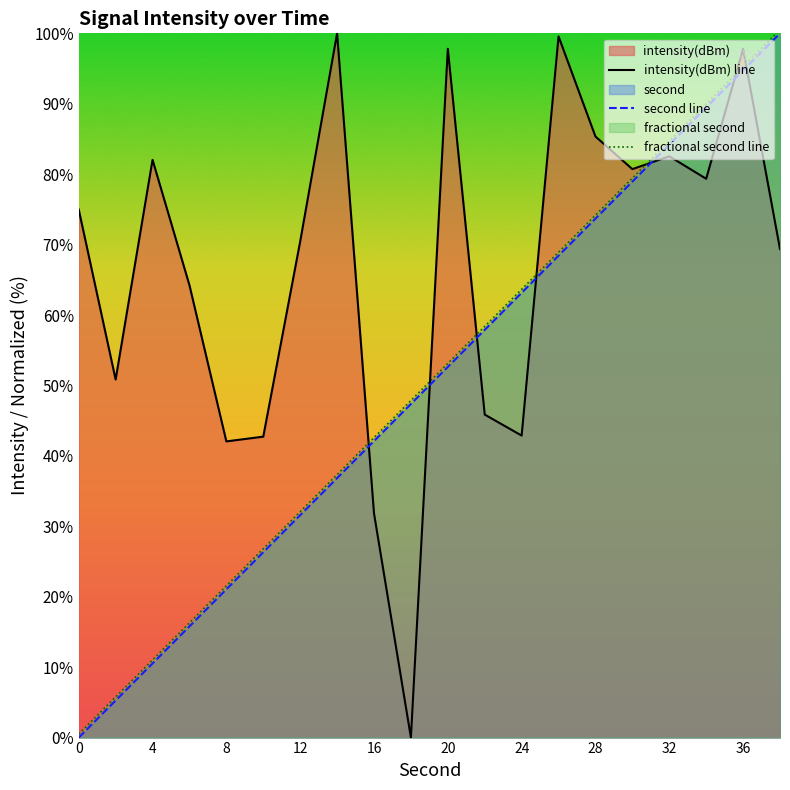

Which series has the largest total across all categories?

intensity(dBm) line